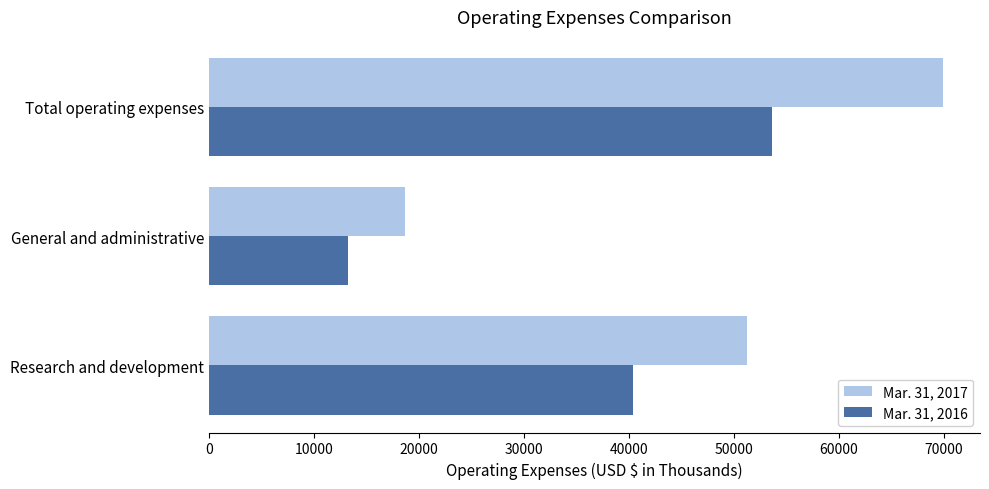

At which label does Mar. 31, 2017 reach its peak?

Total operating expenses